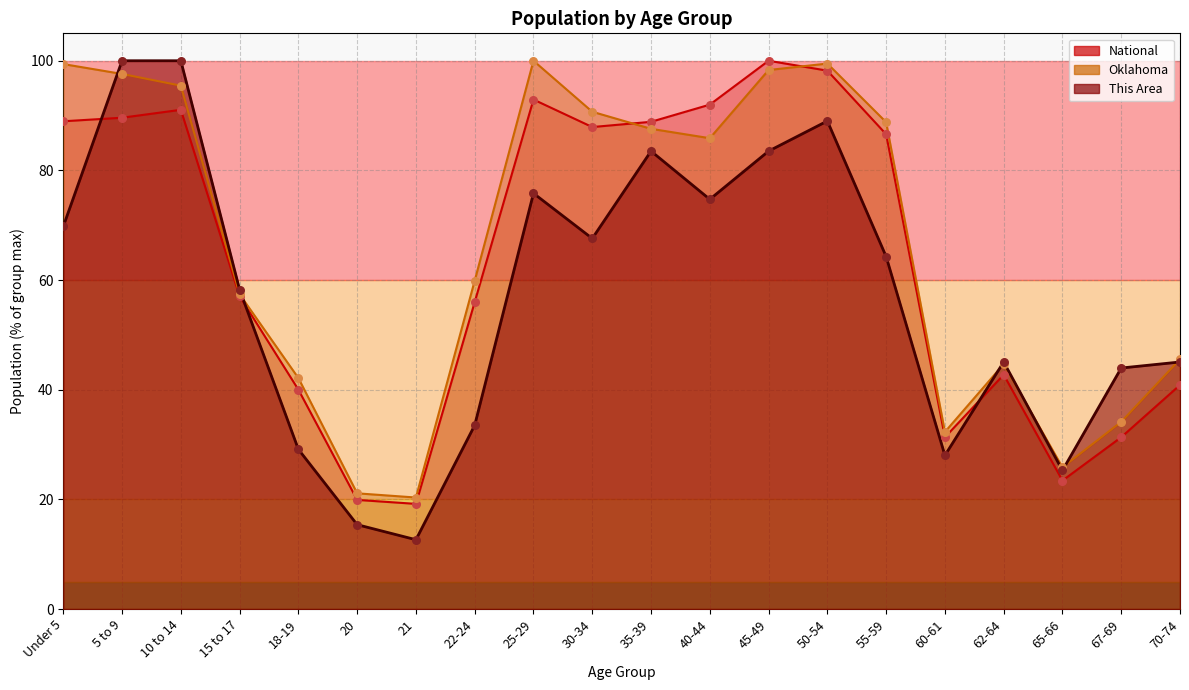

At how many categories does at least one series exceed 72?

10